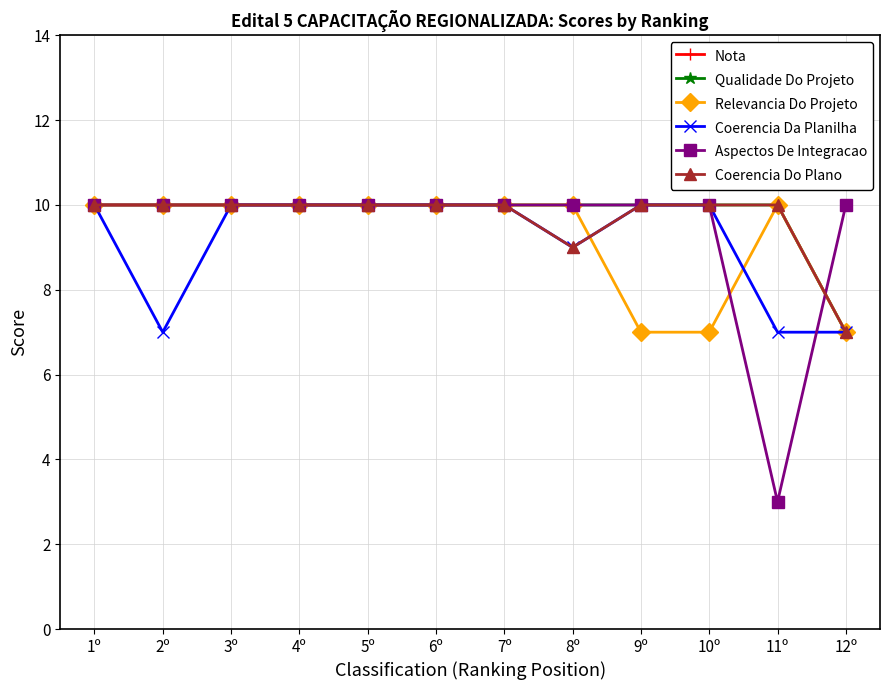

What position from the right is 10º?

3